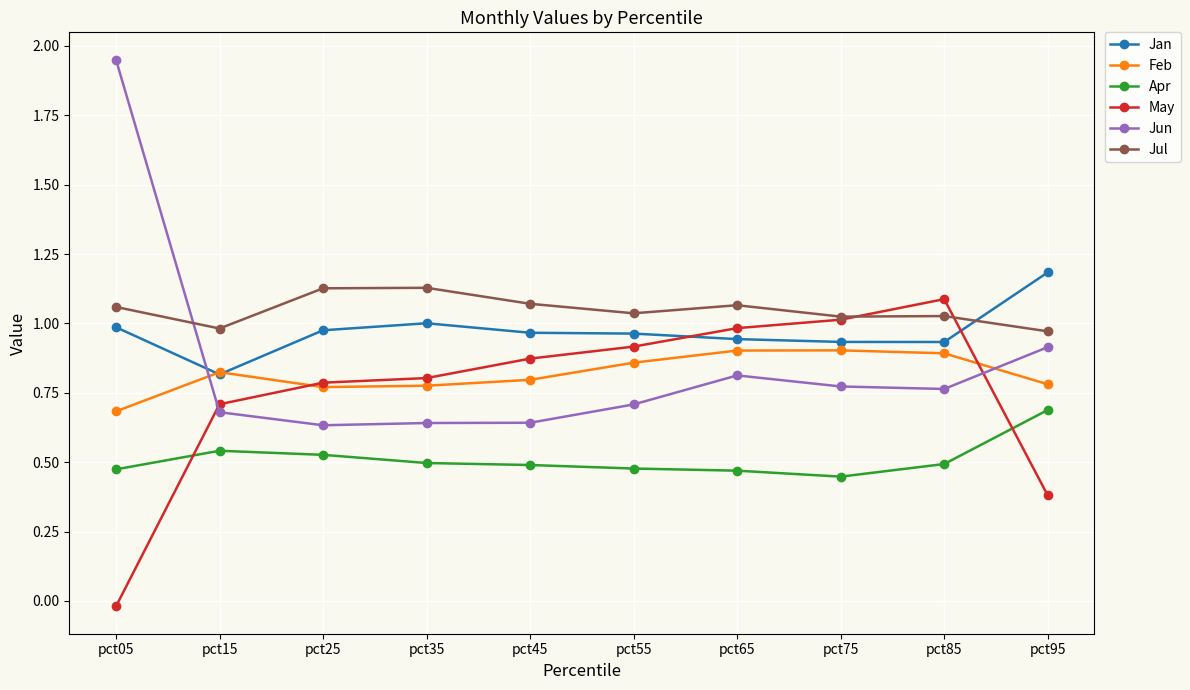

What is the difference between the second highest and minimum values in the Jun series?

0.3